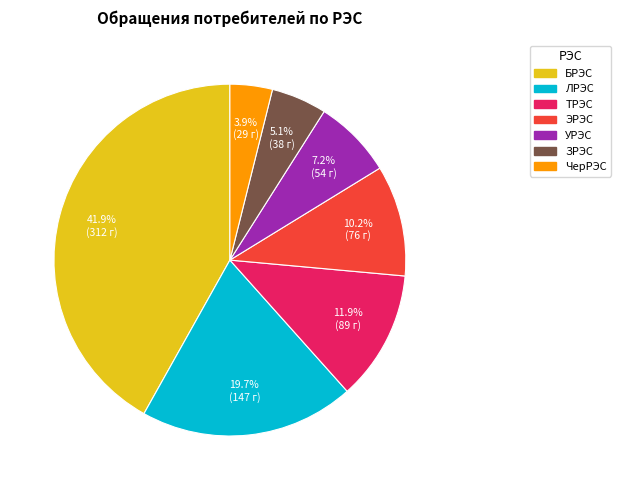

Which slice is the largest?

БРЭС